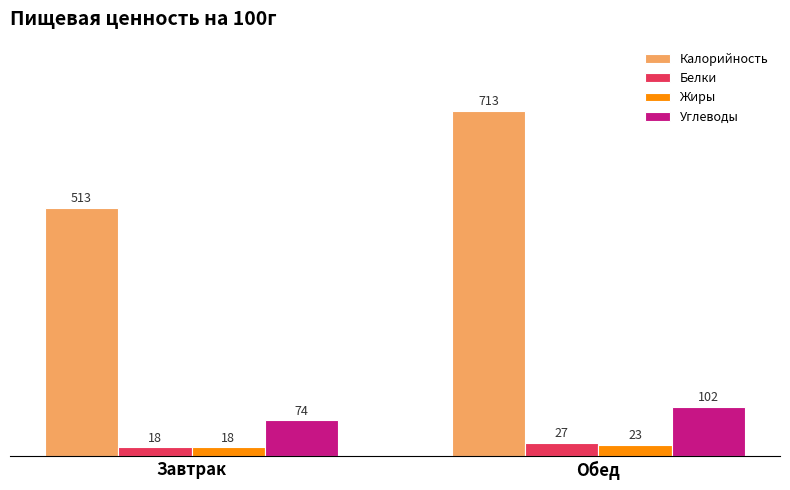

What position from the left is Обед?

2